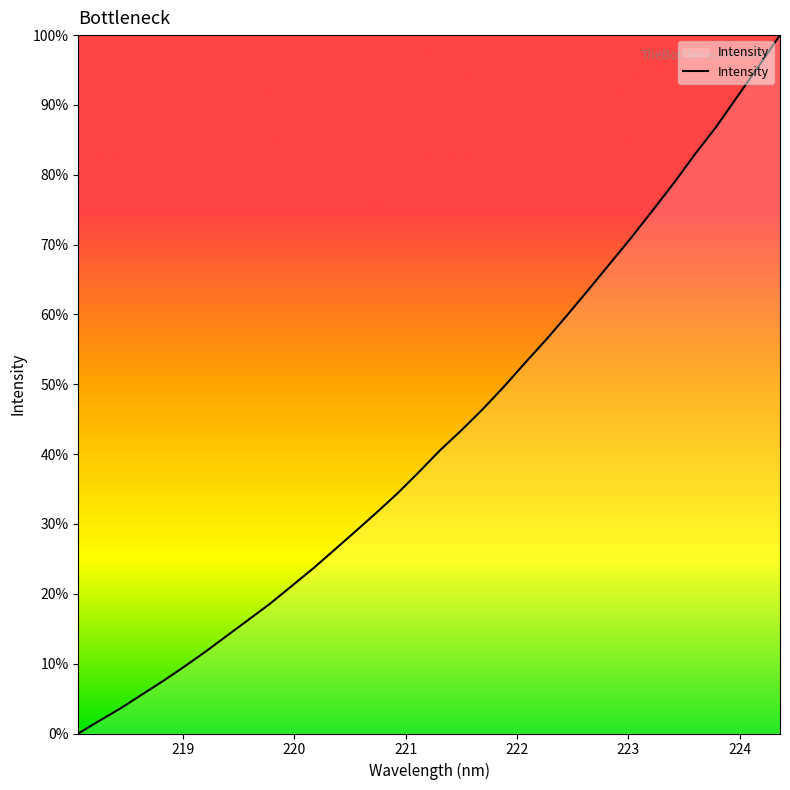

Is this an area chart (filled region under the line)?

Yes